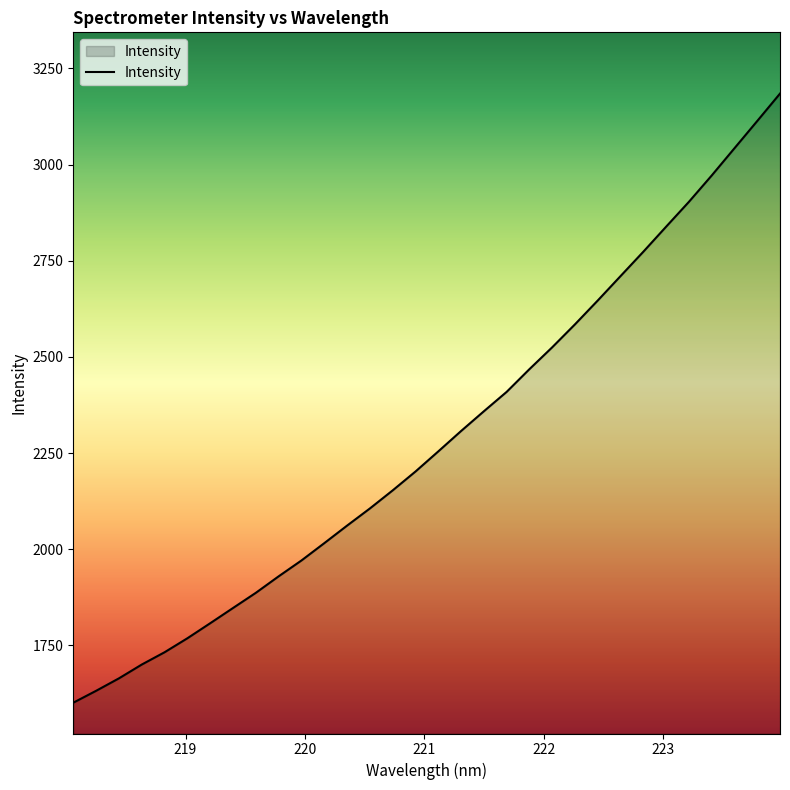

What is the smallest value displayed?

1601.3